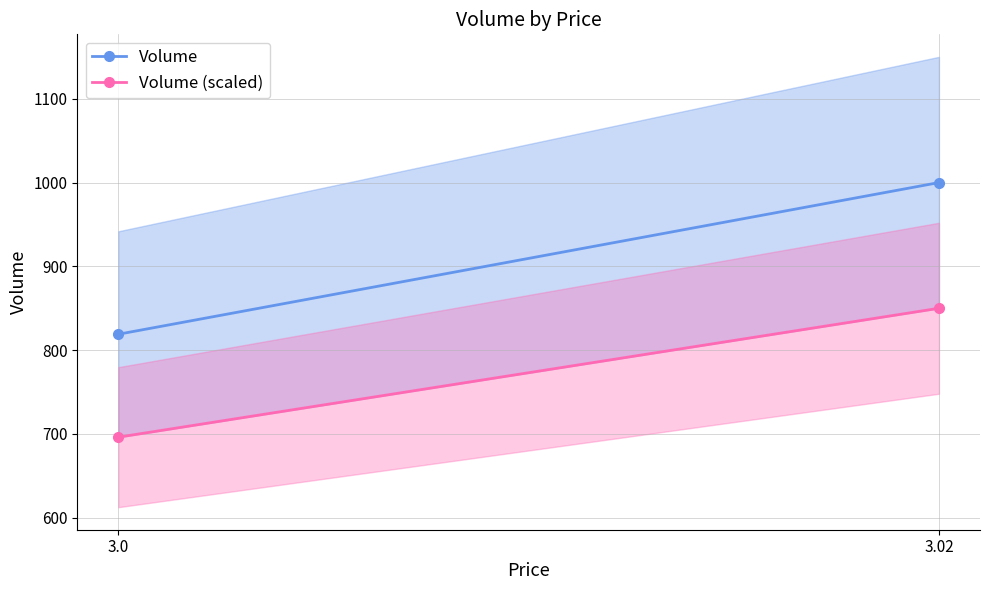

Reading left to right, what are all the values shown in this chart?

Volume: 3.0=819.0	3.02=1000.0
Volume (scaled): 3.0=696.1	3.02=850.0